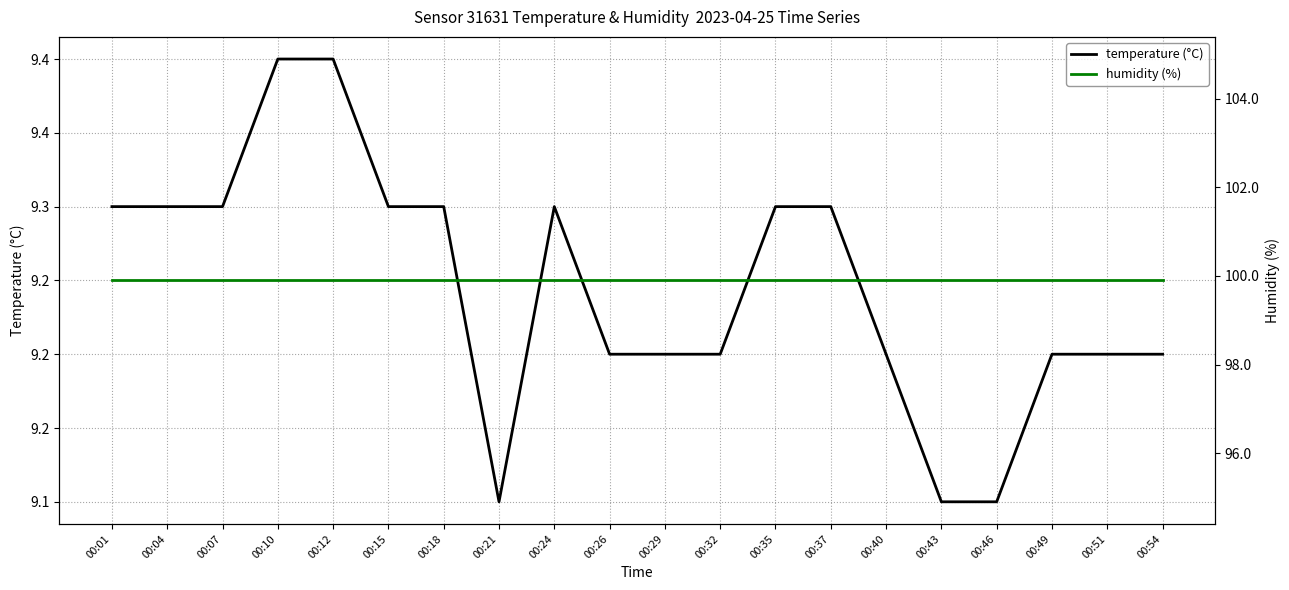

Between 00:26 and 00:43, which series saw the biggest shift?

temperature (°C)